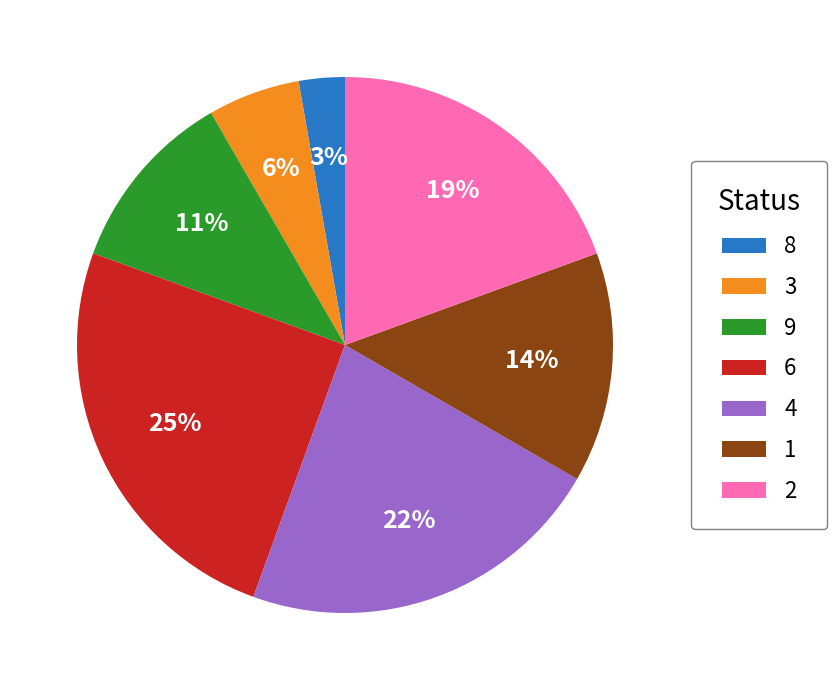

How many slices are in this pie chart?

7